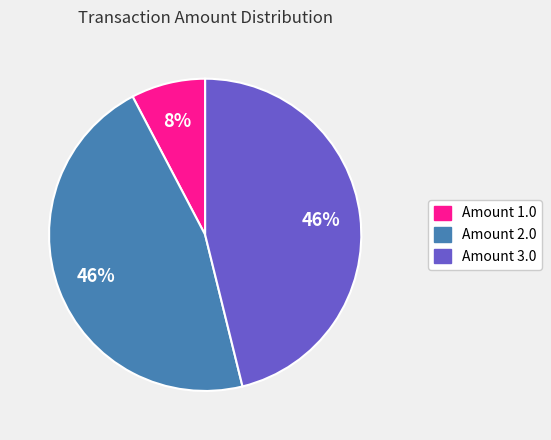

To the nearest percent, what is the average slice percentage?

33%